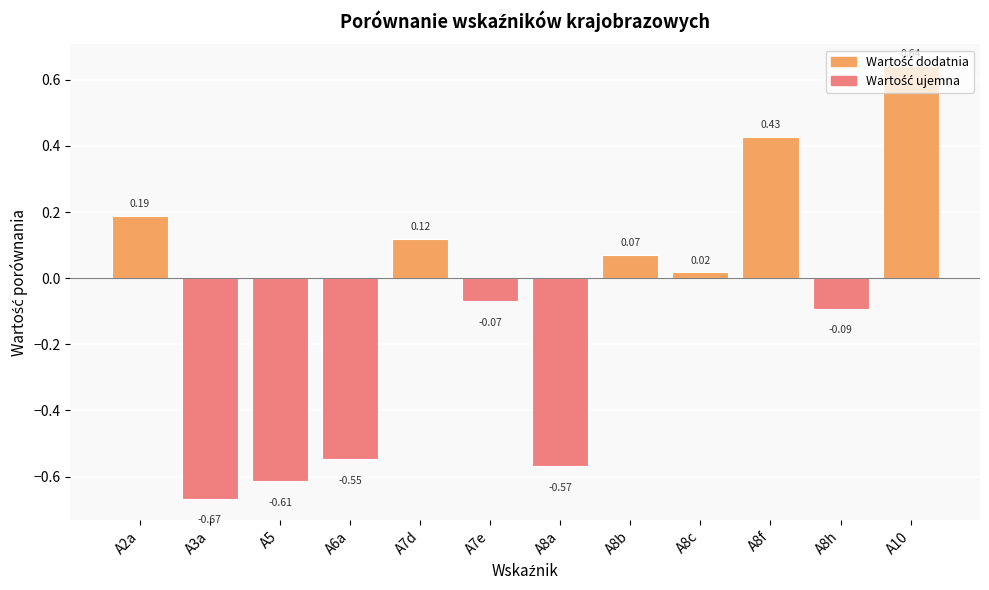

What is the difference between the values at A7d and A6a?

0.7